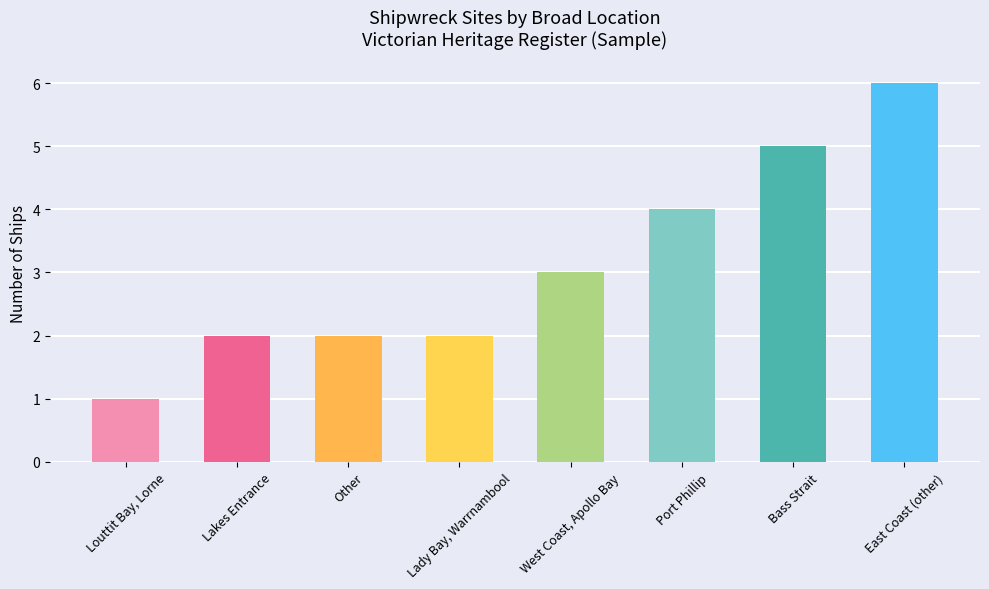

What value does the data have at Bass Strait?

5